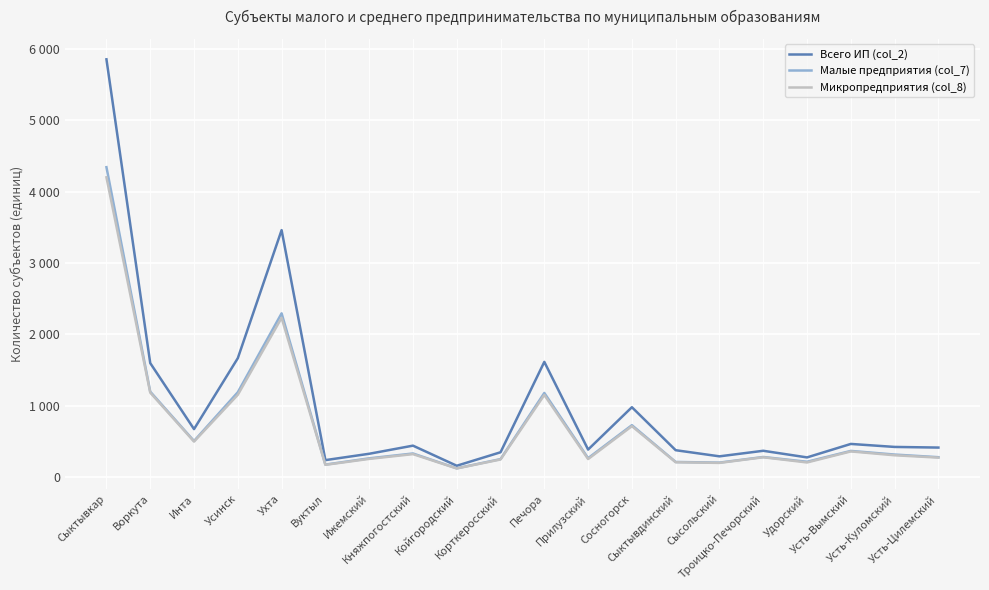

Reading left to right, what are all the values shown in this chart?

Всего ИП (col_2): 5857	1596	670	1665	3461	235	324	438	156	345	1613	383	977	374	288	366	273	462	420	411
Малые предприятия (col_7): 4344	1195	503	1187	2294	172	260	328	120	249	1177	262	725	209	200	279	212	364	313	276
Микропредприятия (col_8): 4202	1182	495	1151	2231	169	252	319	118	244	1149	250	711	205	196	275	202	357	303	270